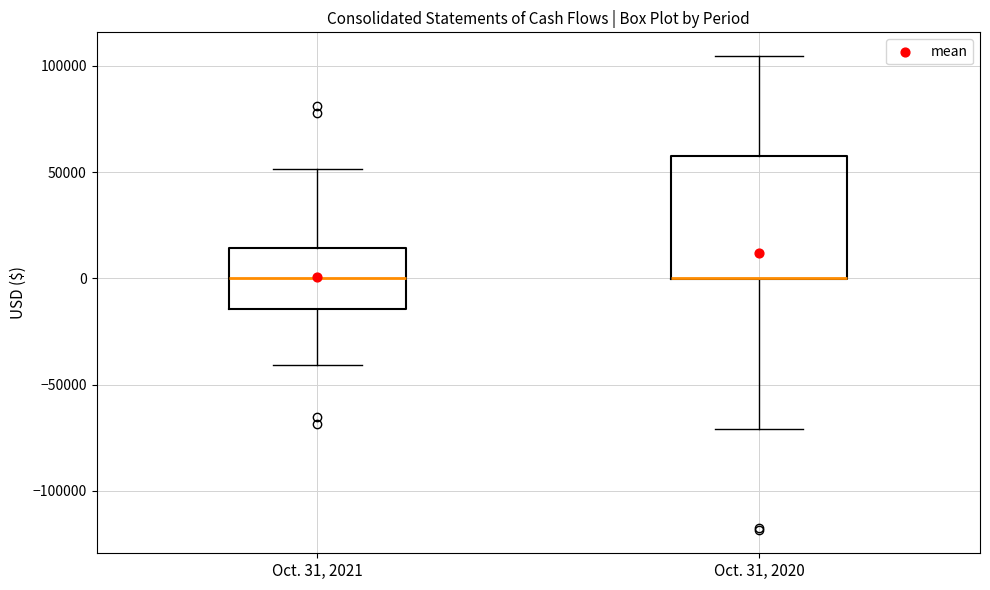

Where does the upper whisker of the box for Oct. 31, 2020 end on the y-axis? The values are not printed on the chart, so give them approximately, as read against the axis.

105000